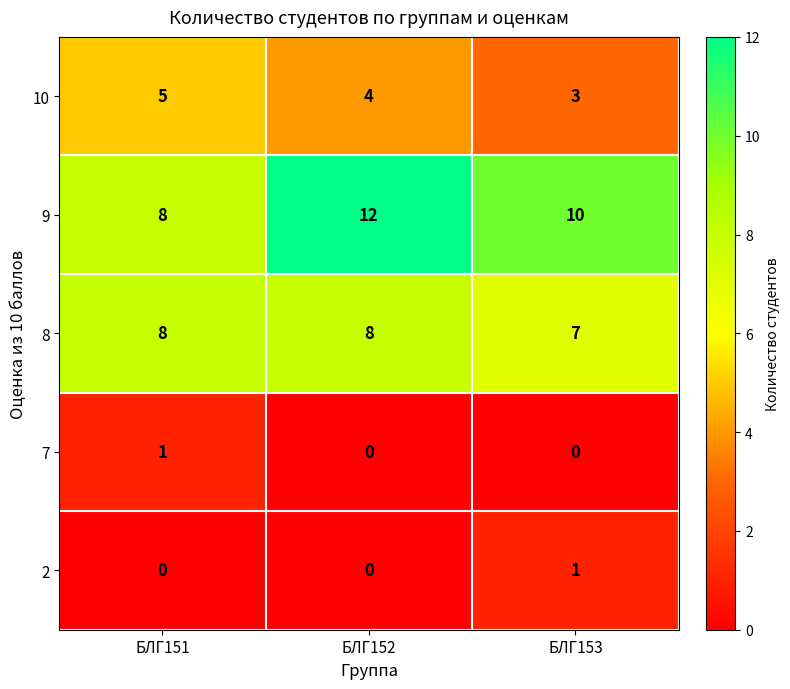

Which series has the largest range (max minus min)?

9